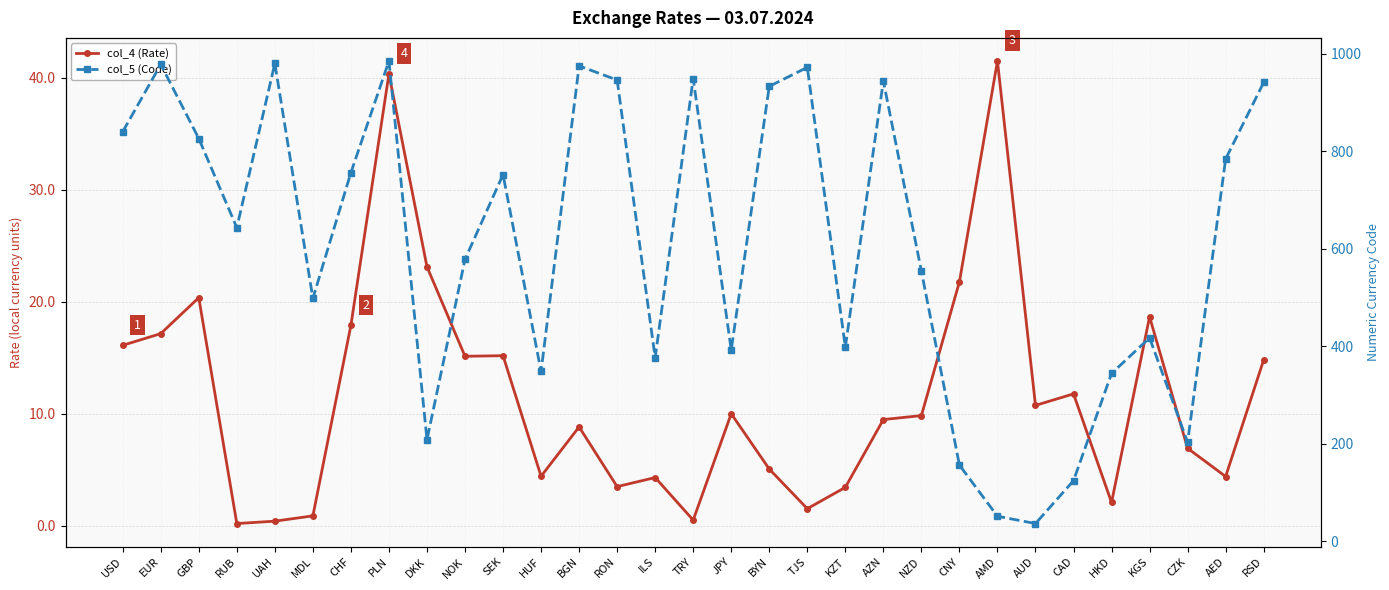

How many categories are shown in the chart?

31